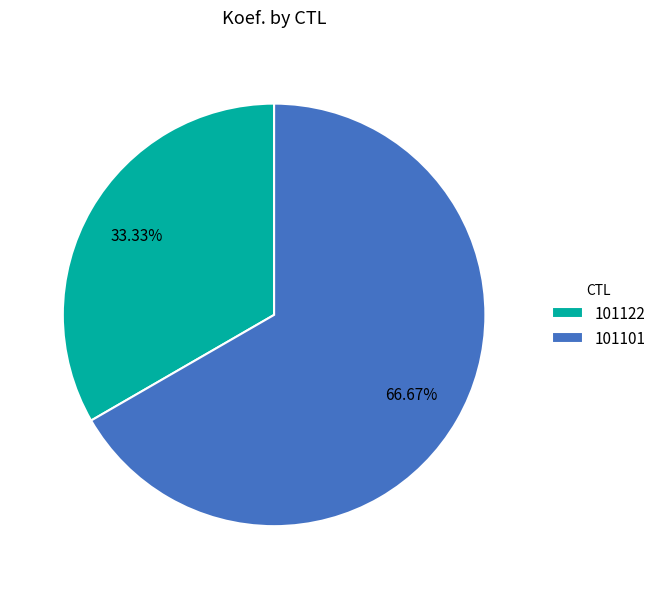

How many slices are in this pie chart?

2